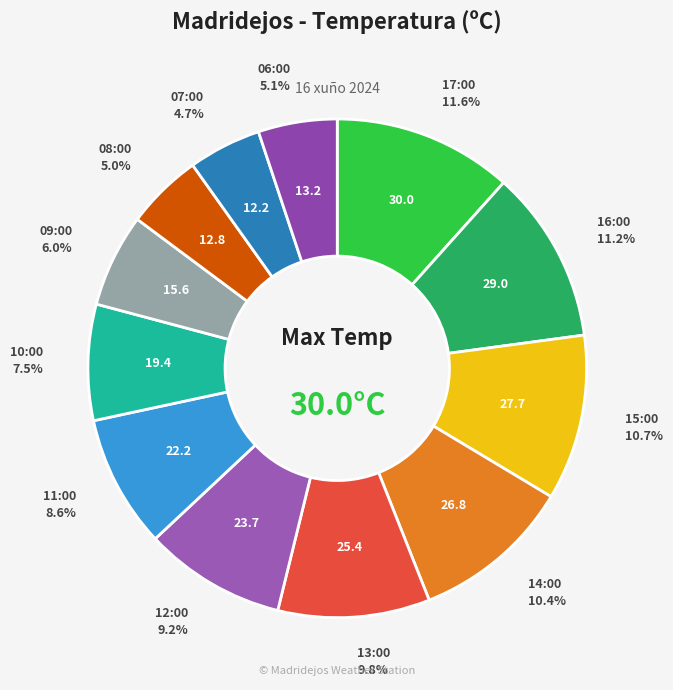

What percentage is NOT represented by 09:00?

94.0%